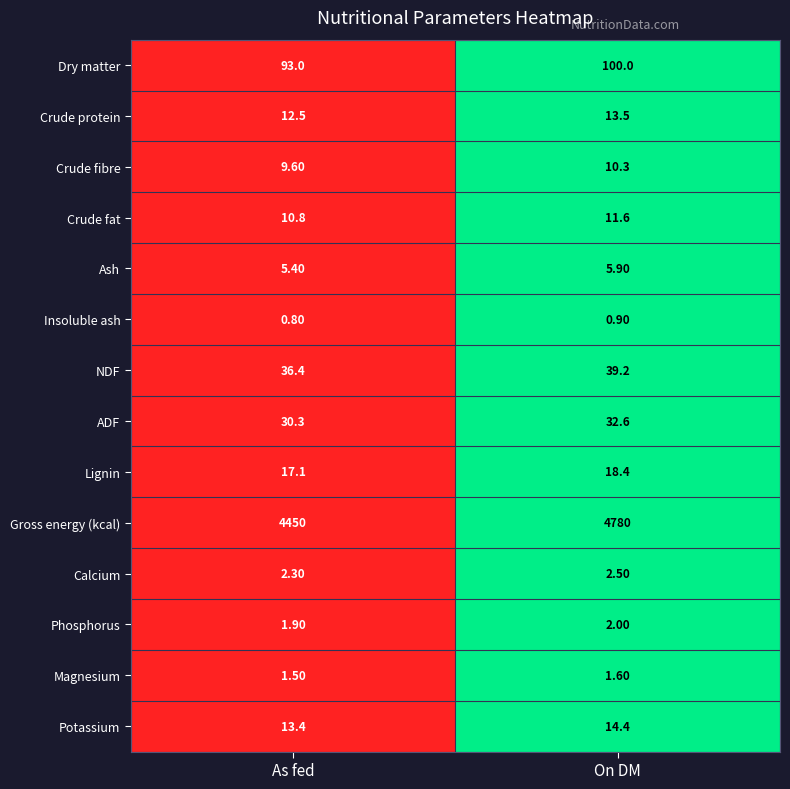

Count the number of data series in this chart.

14